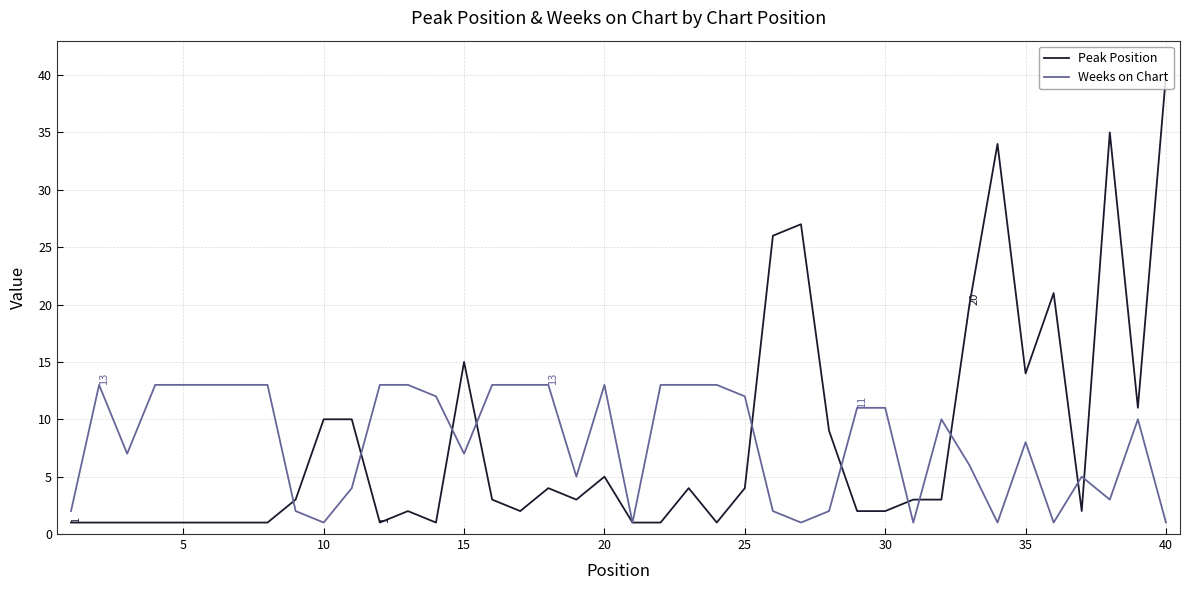

What is the greatest value displayed?

40